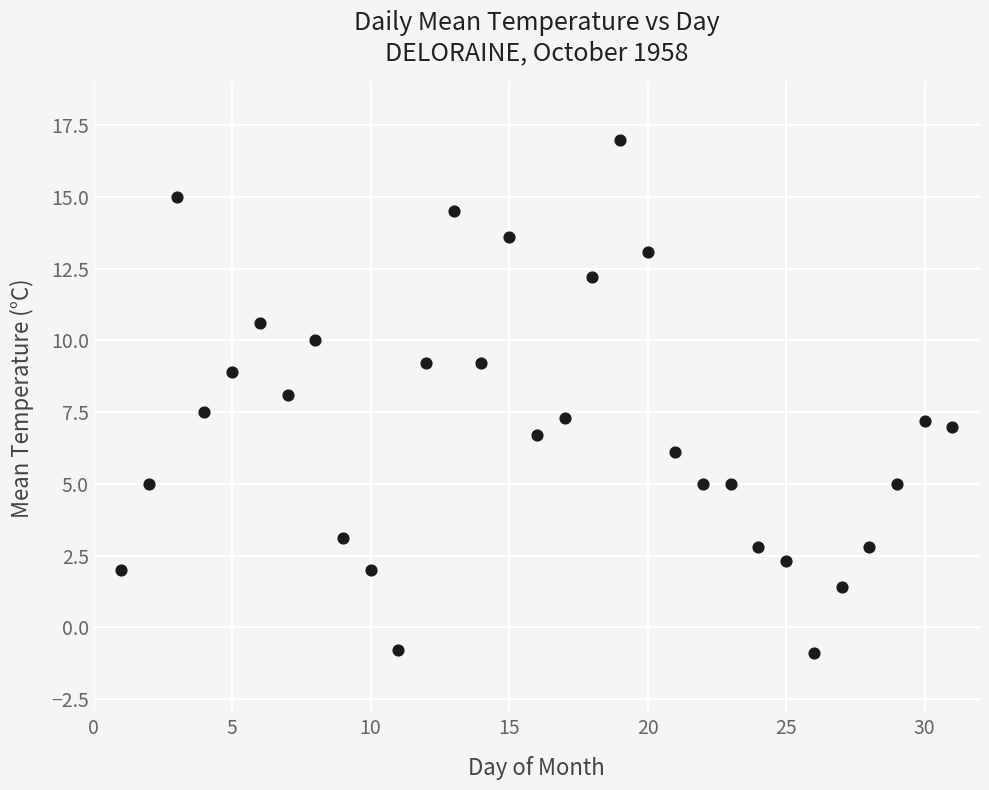

What is the range of Y values (max minus min)?

17.9